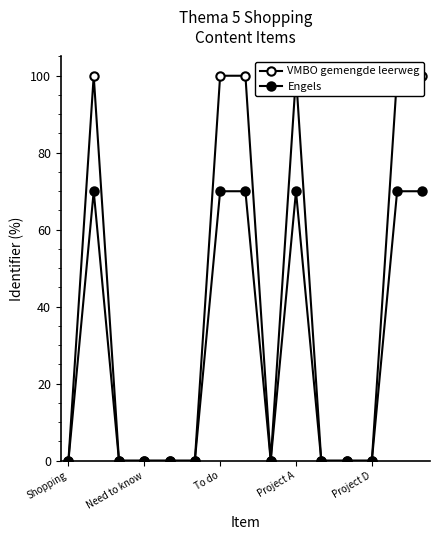

Does the chart have visible grid lines?

No